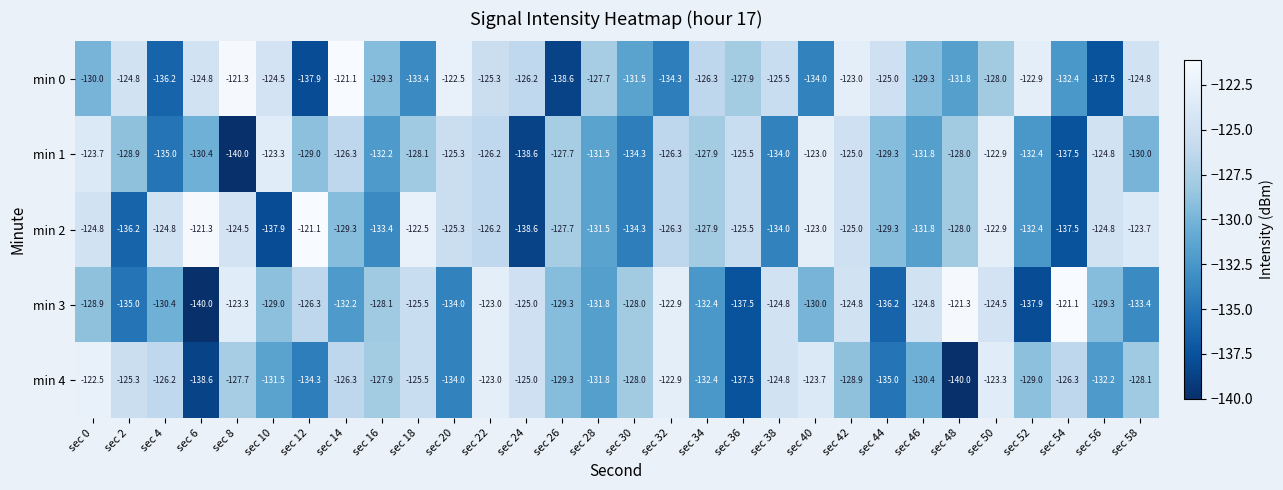

What is the total value across all series at sec 58?

-640.0